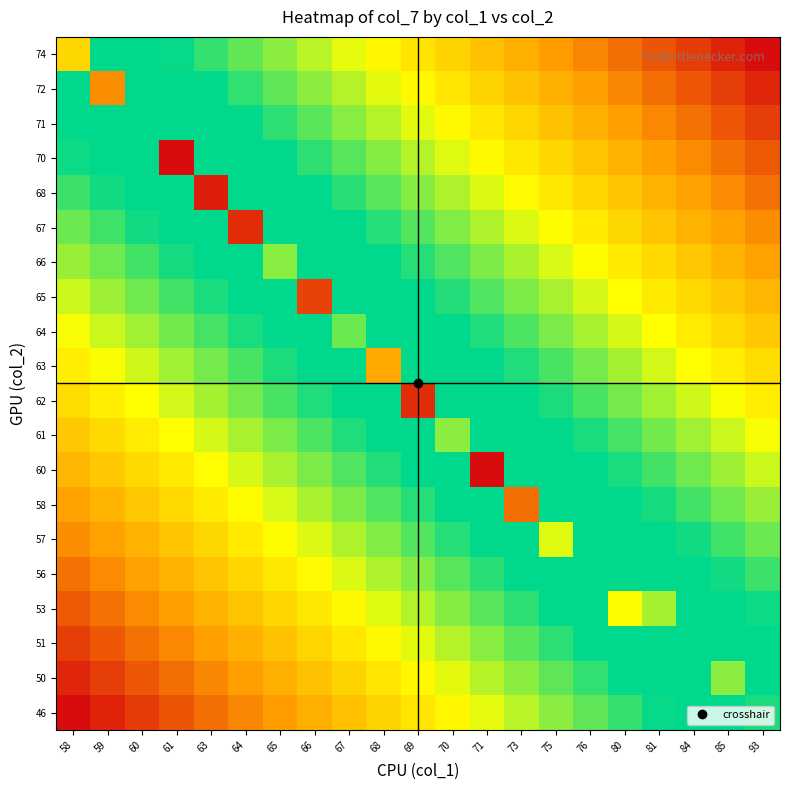

Count the number of data series in this chart.

20